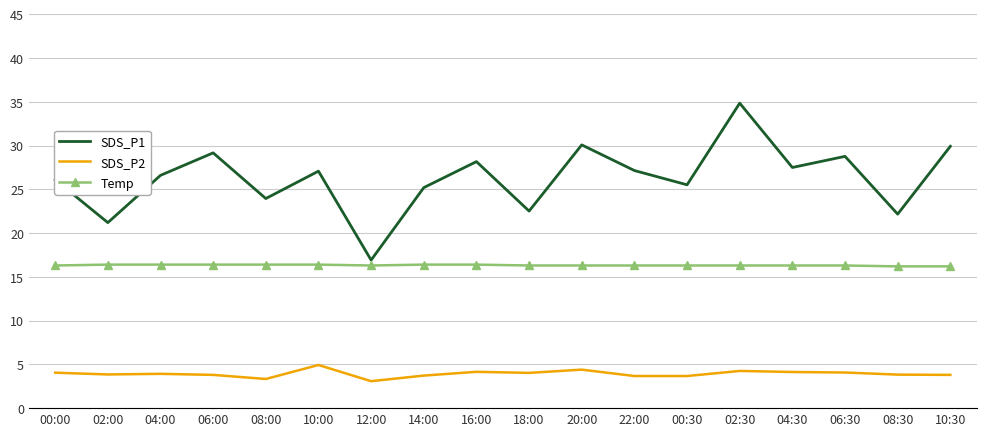

True or false: SDS_P2 and Temp cross at least once.

False